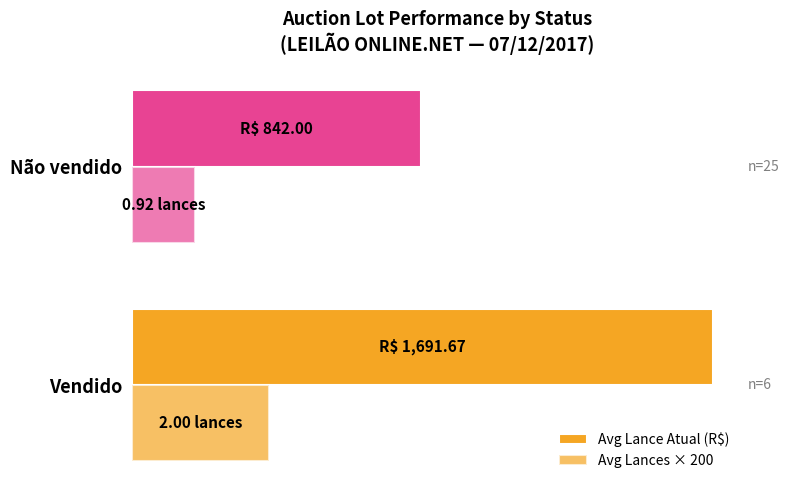

Reading right to left, what are all the values shown in this chart?

Avg Lance Atual (R$): 842.0	1691.7
Avg Lances × 200: 184.0	400.0